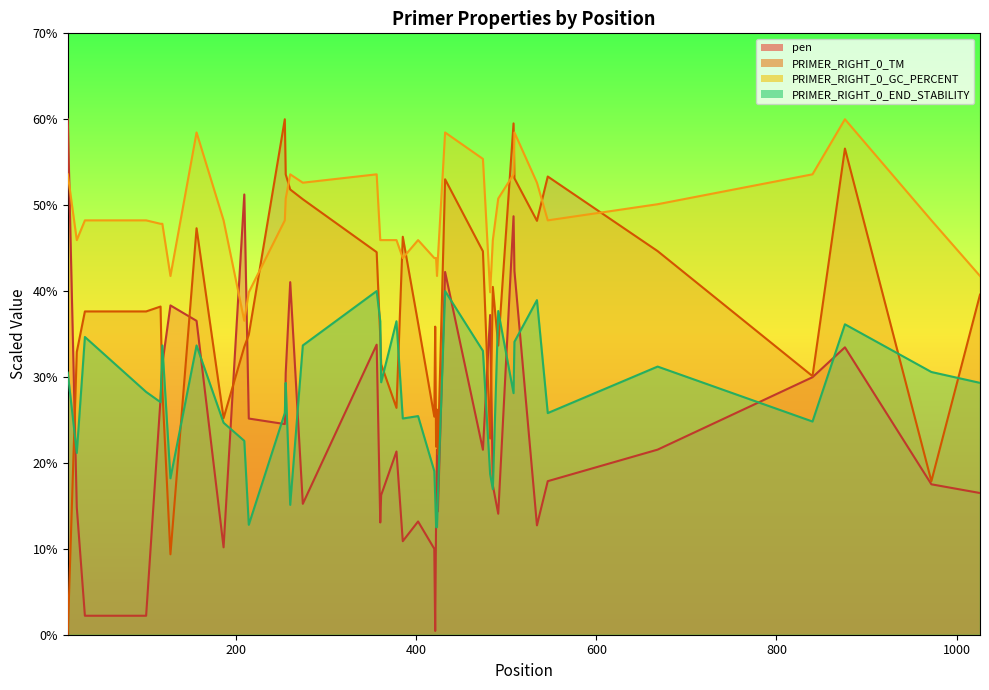

At how many categories does at least one series exceed 27?

40